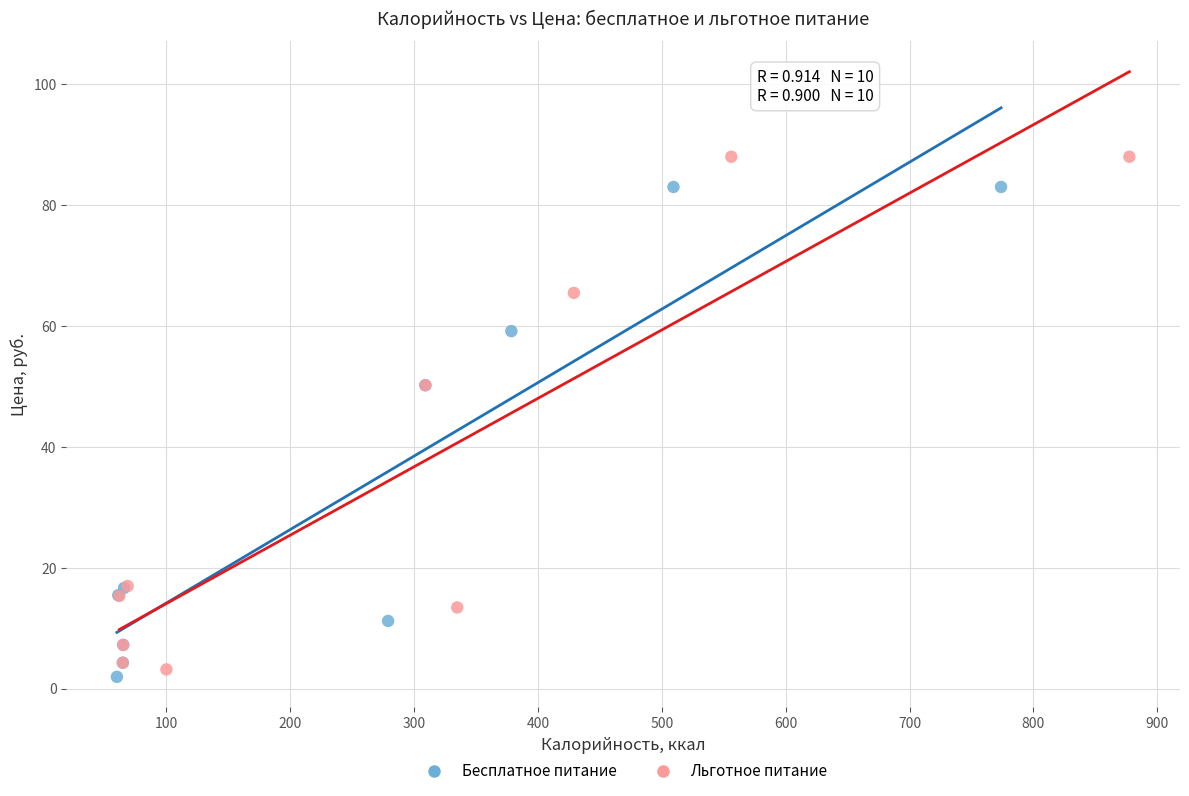

Which series reaches the maximum Y coordinate?

Льготное питание